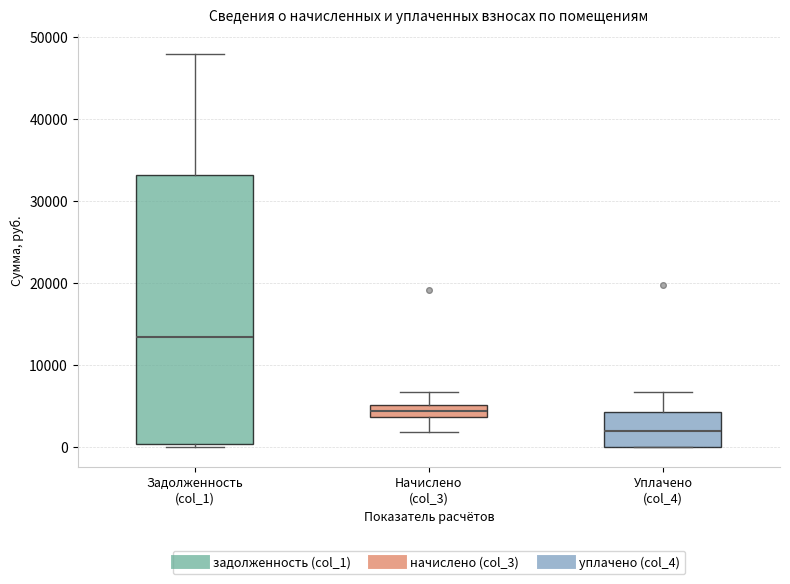

Which box is the tallest, from its lower edge to its upper edge?

Задолженность (col_1)